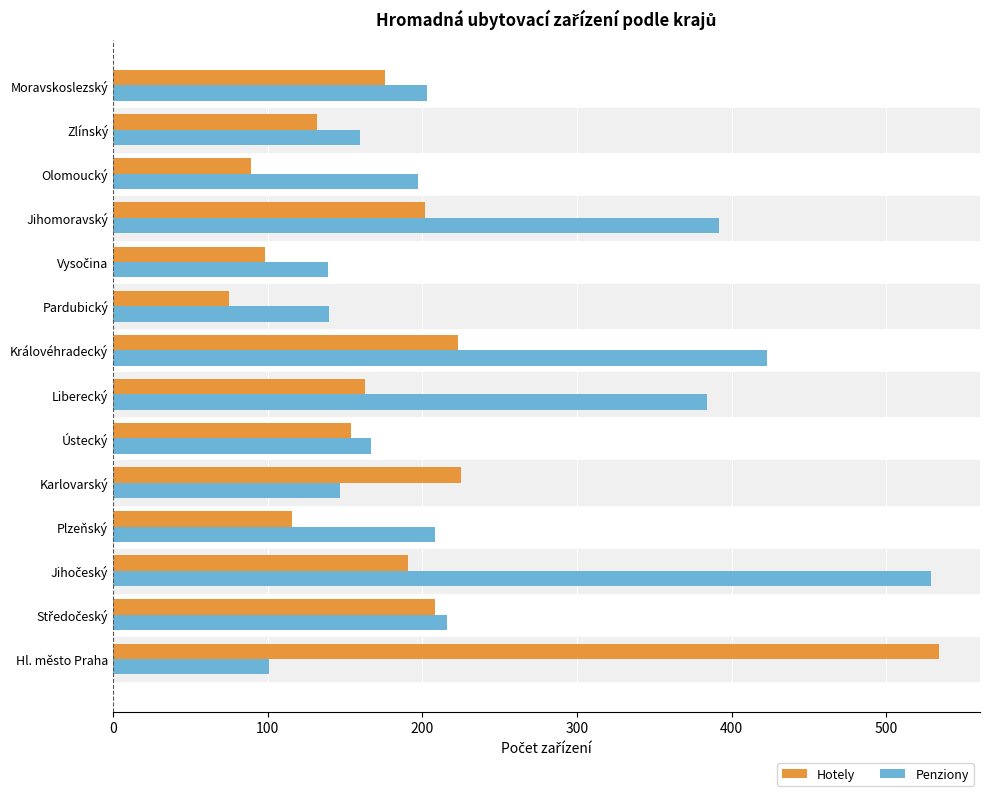

Where is Hotely nearest to the value 304?

Karlovarský